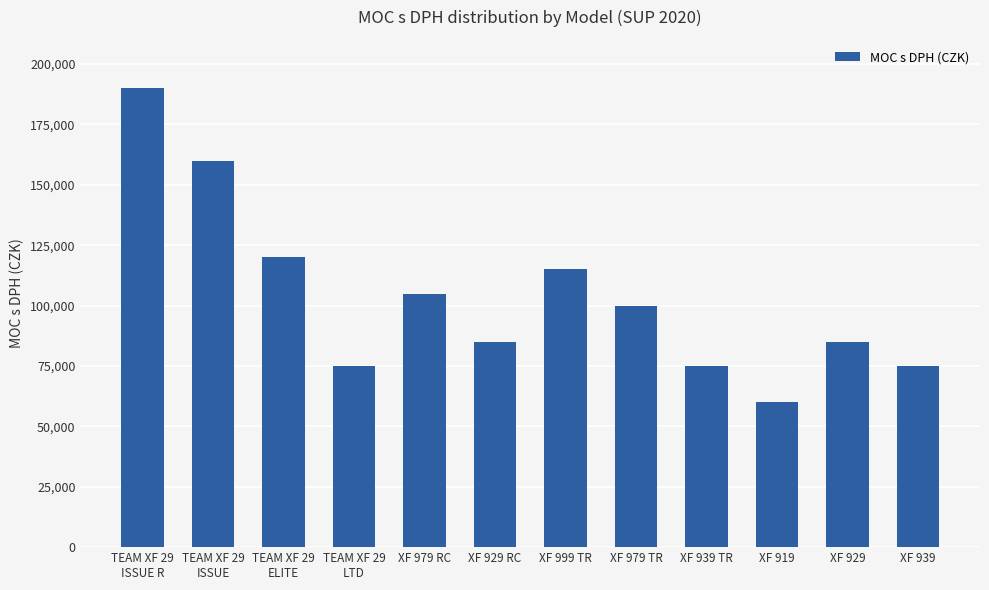

What is the ratio of the value at XF 929 RC to the value at XF 939?

1.1